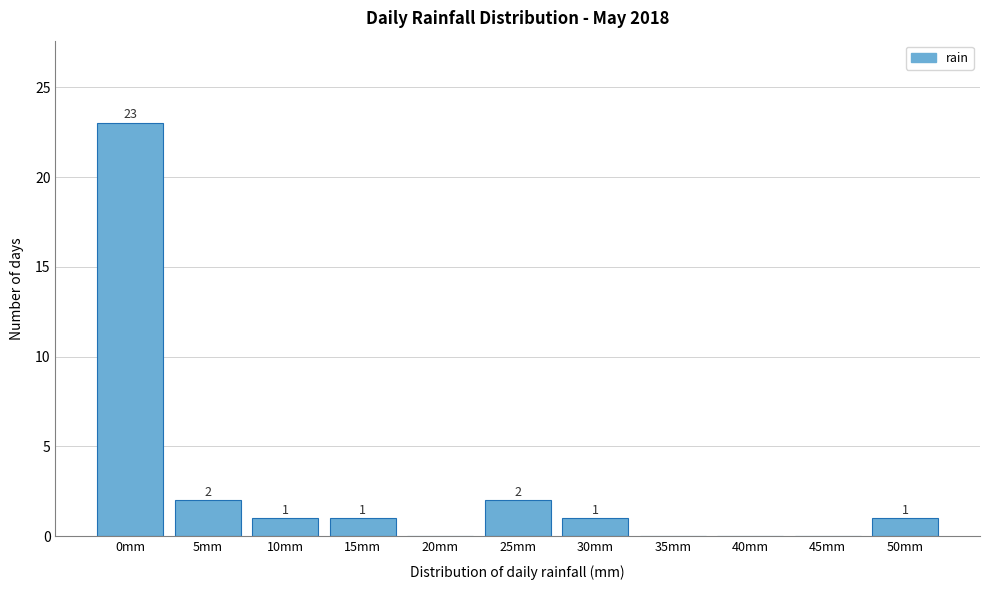

Reading left to right, extract all data points from this chart.

0mm=23	5mm=2	10mm=1	15mm=1	20mm=0	25mm=2	30mm=1	35mm=0	40mm=0	45mm=0	50mm=1